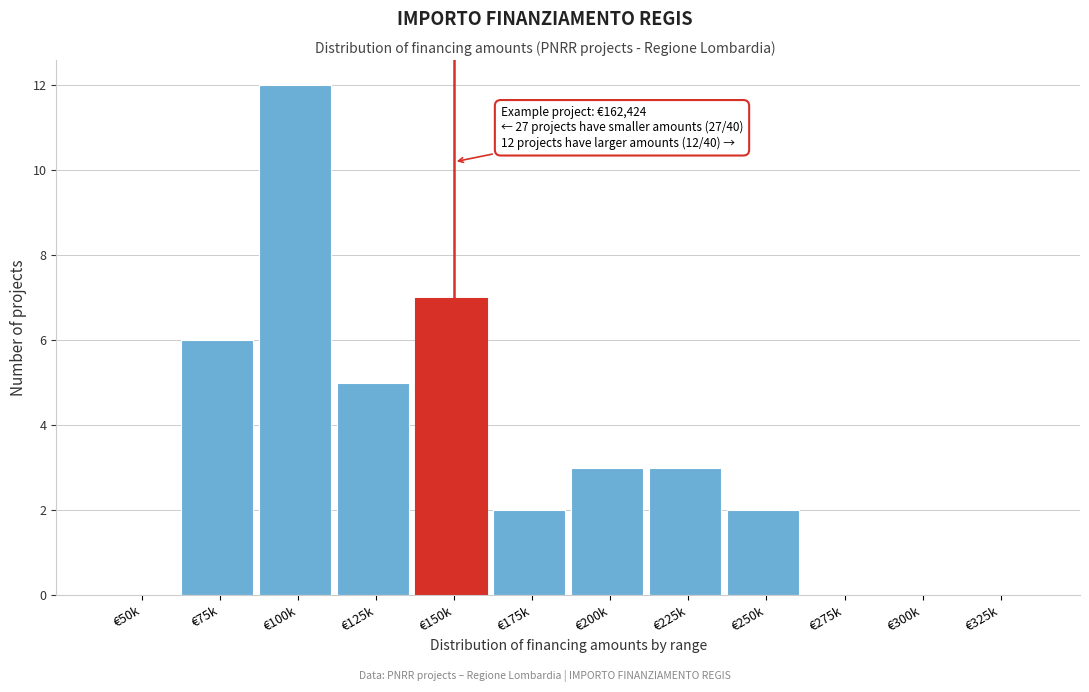

Reading left to right, what are all the values shown in this chart?

€50k=0	€75k=6	€100k=12	€125k=5	€150k=7	€175k=2	€200k=3	€225k=3	€250k=2	€275k=0	€300k=0	€325k=0